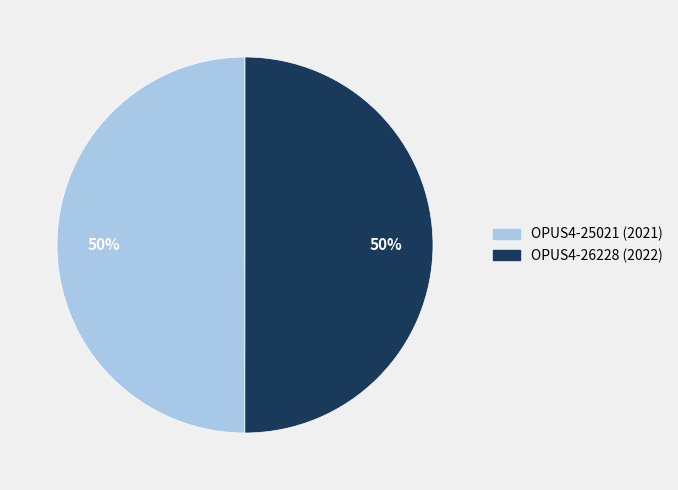

Approximately how many times larger is the value at OPUS4-26228 (2022) compared to OPUS4-25021 (2021)?

1.0